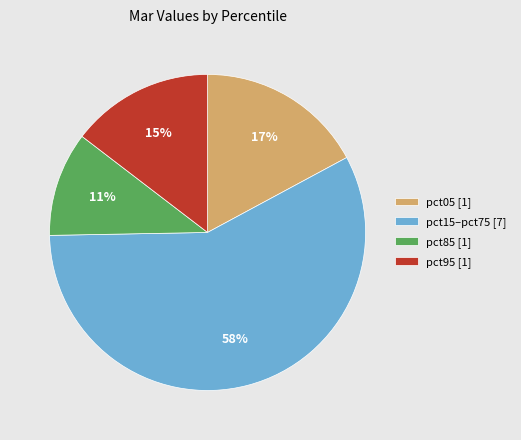

To the nearest percent, what is the difference between the largest and smallest slice percentages?

47%